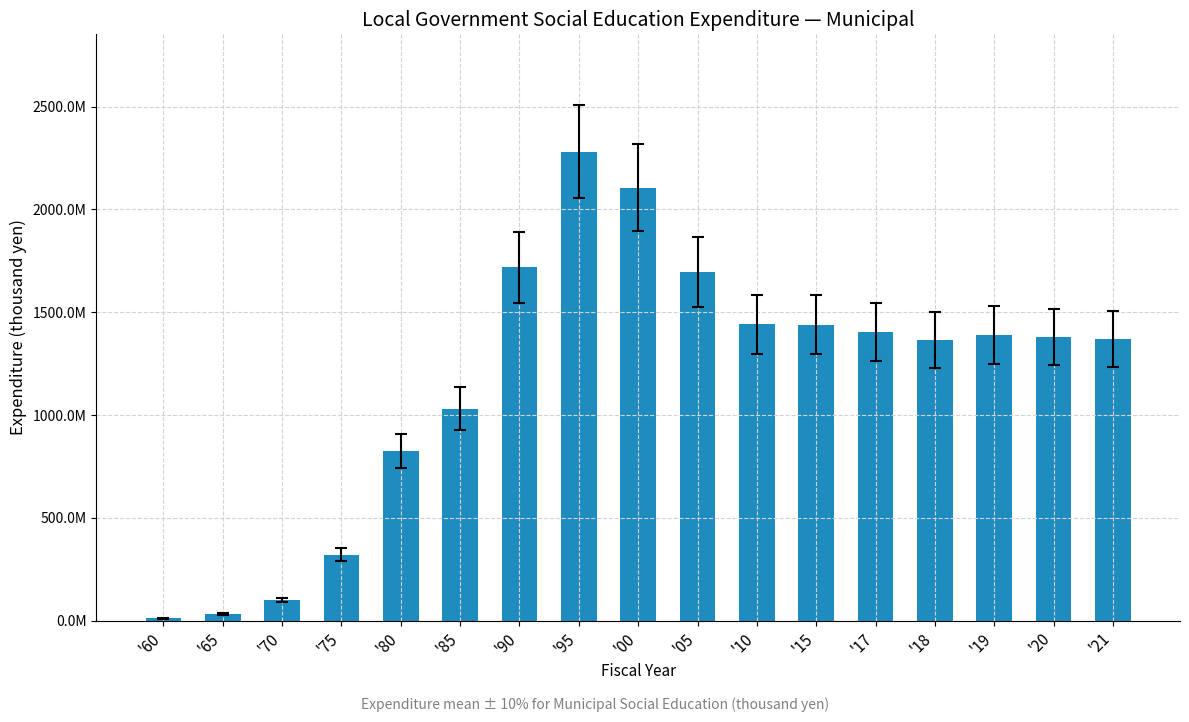

Which category has the lowest value across all series?

'60